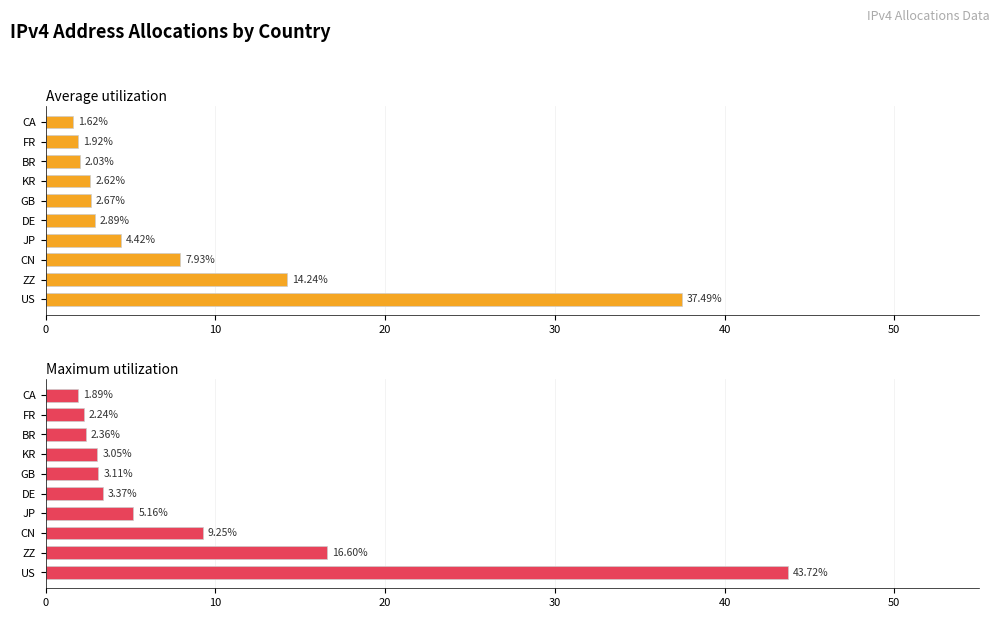

Which series has the widest spread of values?

Maximum utilization